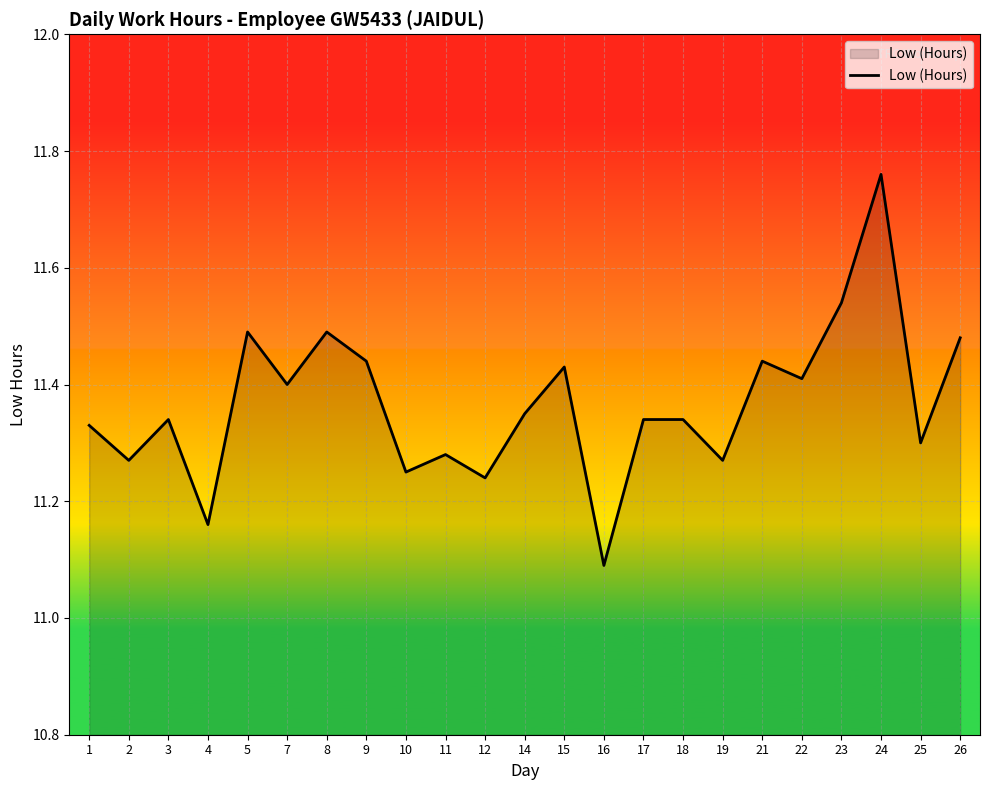

The value at 3 is 19.8. True or false?

False